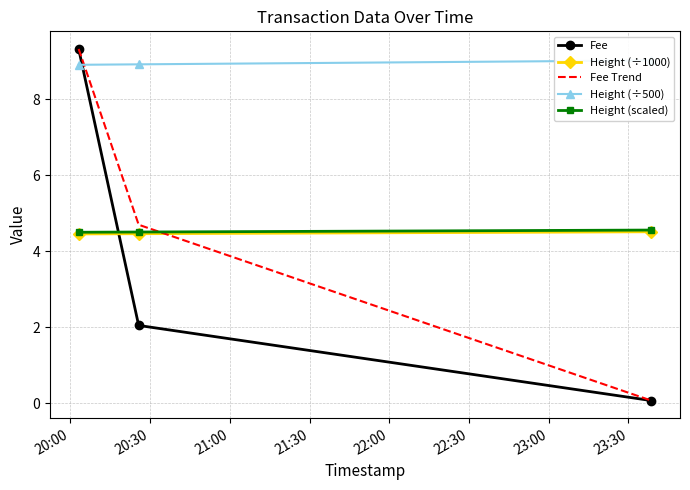

The Height (÷500) series shows 15.7 at 21:00. True or false?

False